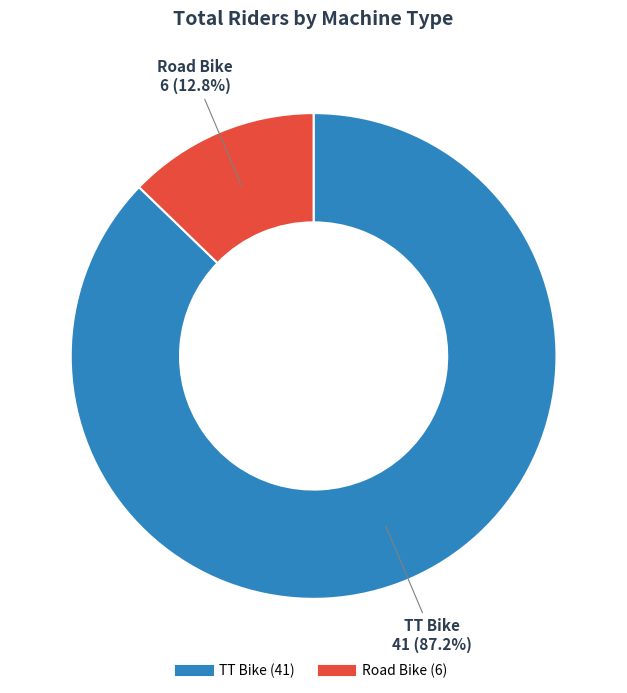

What is the smallest slice in the pie chart?

Road Bike